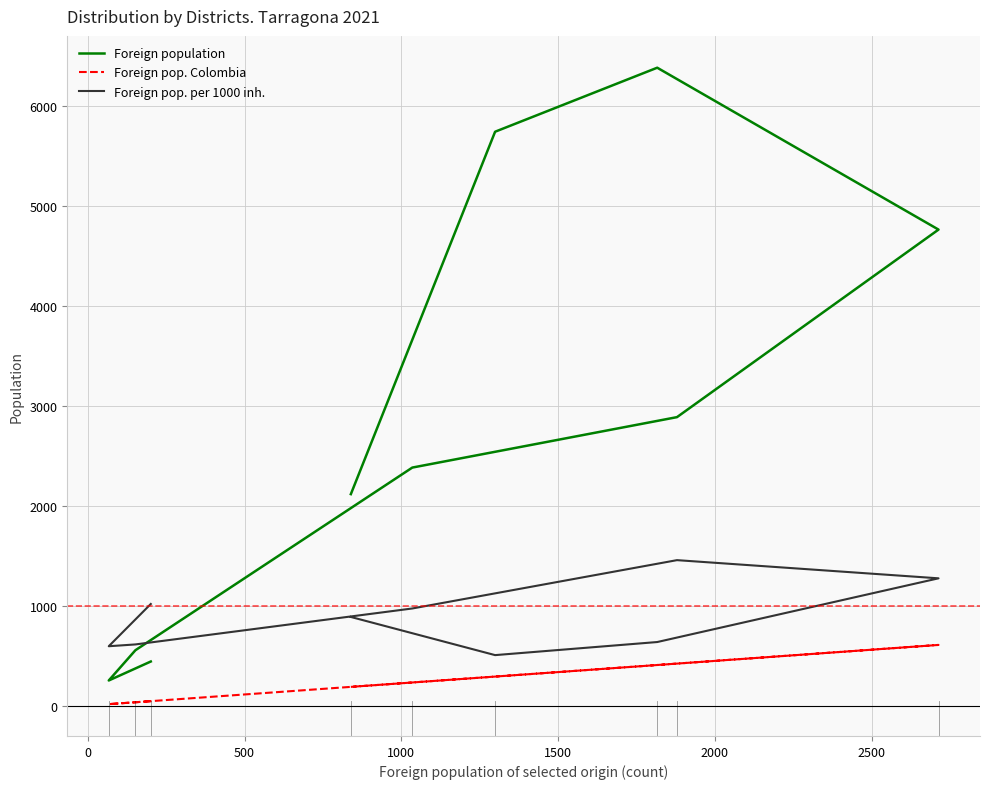

How many interior local peaks does the Foreign pop. per 1000 inh. series have?

1